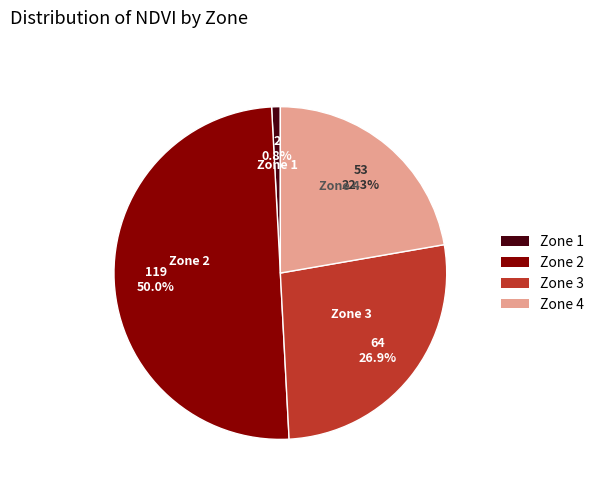

What percentage do Zone 1 and Zone 3 together represent?

27.7%